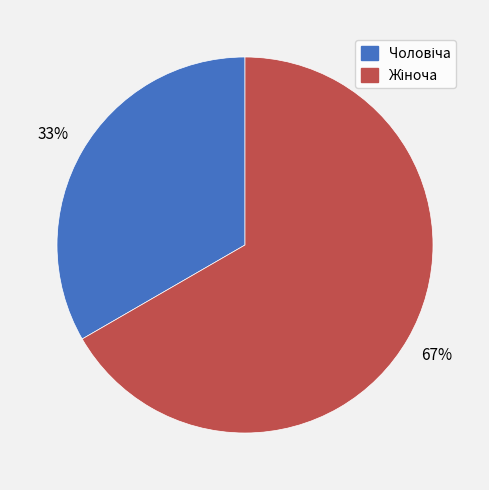

Is there a majority slice in this chart?

Yes